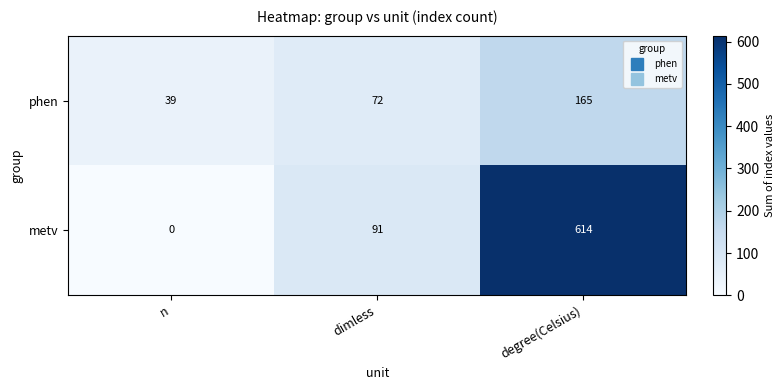

Rank the series by their average value, from lowest to highest.

phen, metv